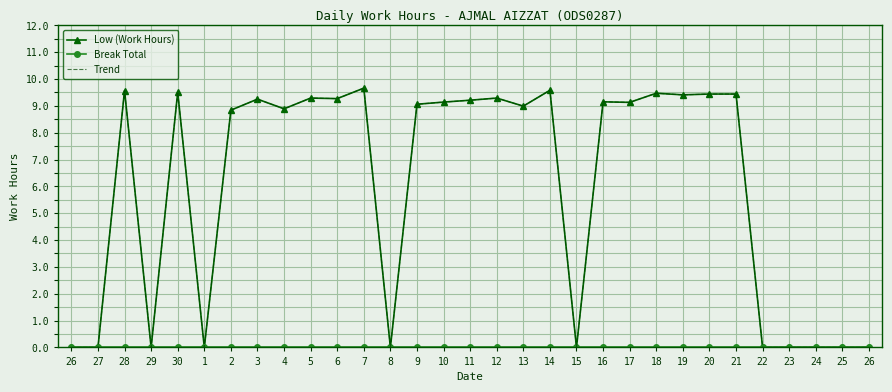

True or false: Low (Work Hours) and Trend intersect in this chart.

False